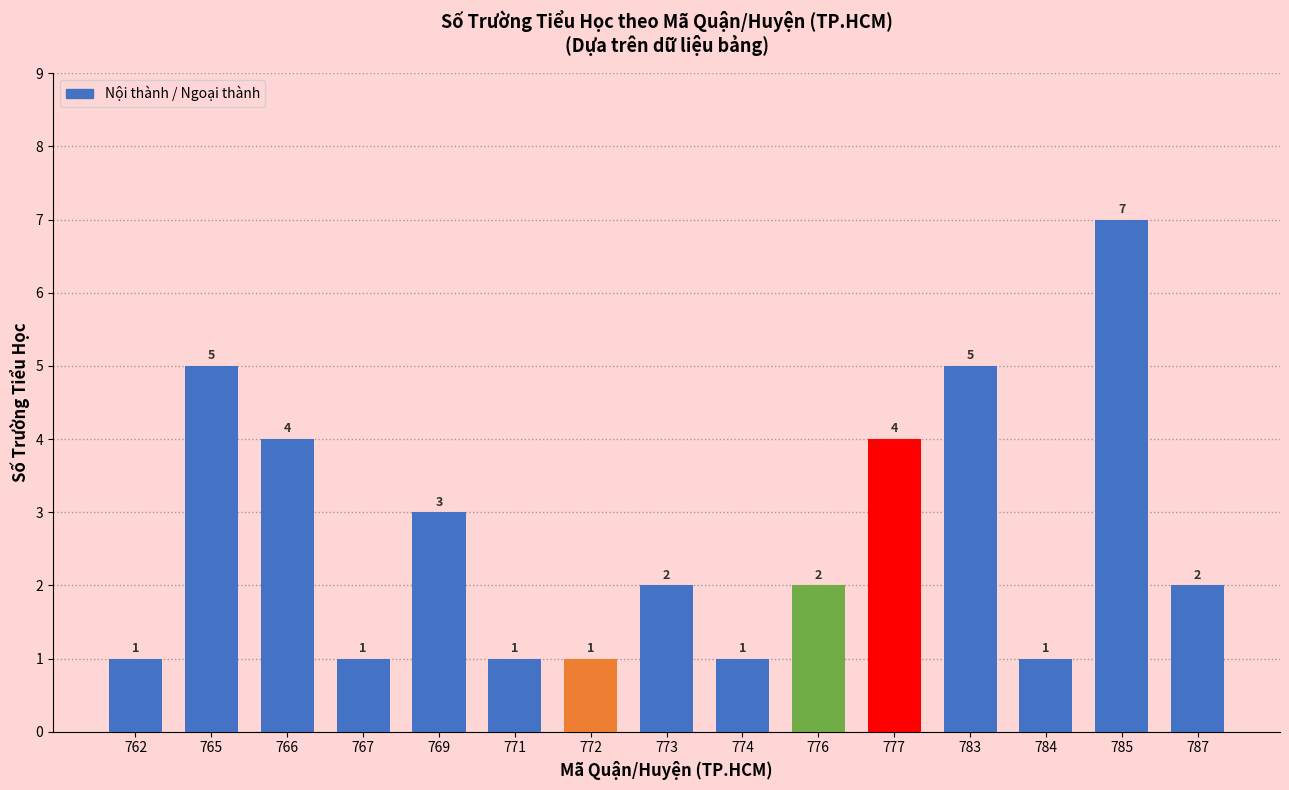

Does the chart contain any negative values?

No